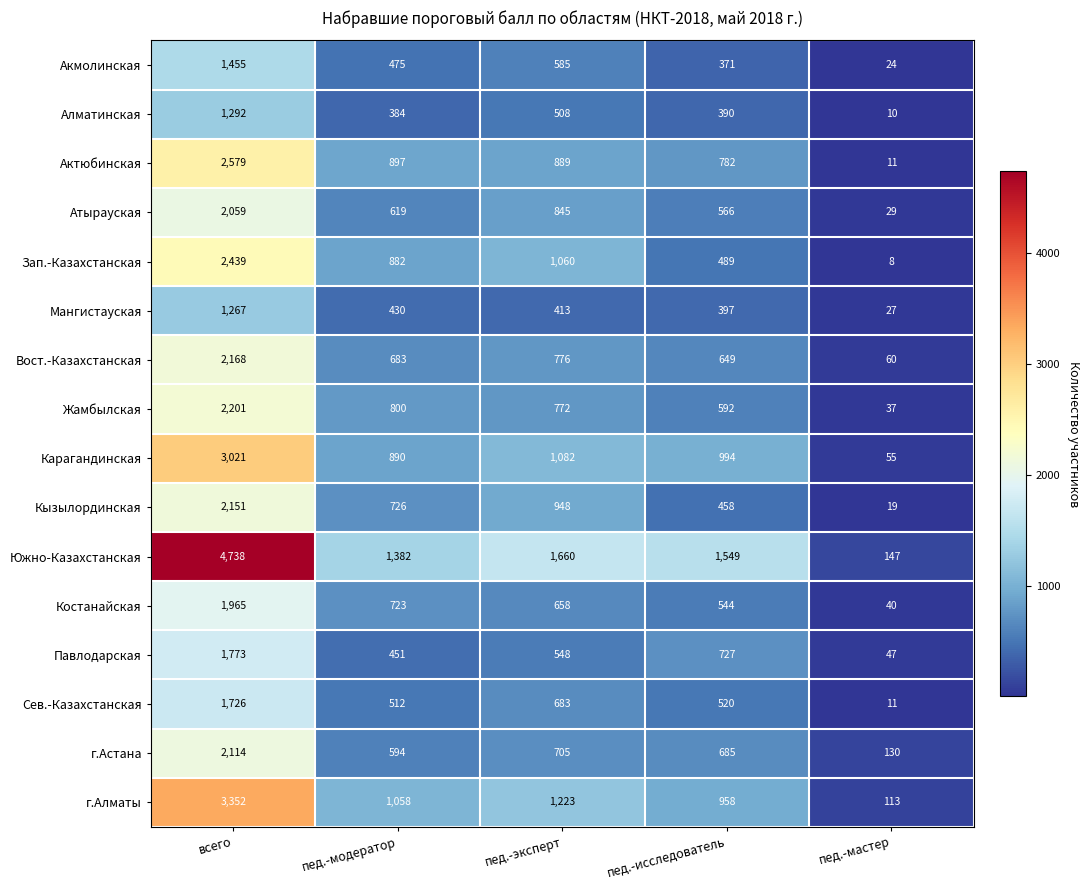

What is the sum of the Сев.-Казахстанская values at пед.-исследователь and пед.-эксперт?

1203